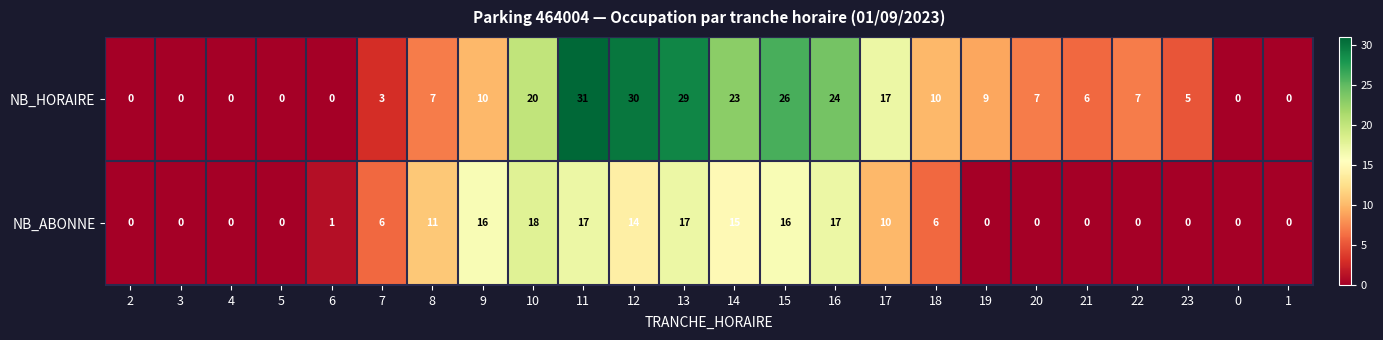

True or false: NB_HORAIRE has a value of 43 at 15.

False